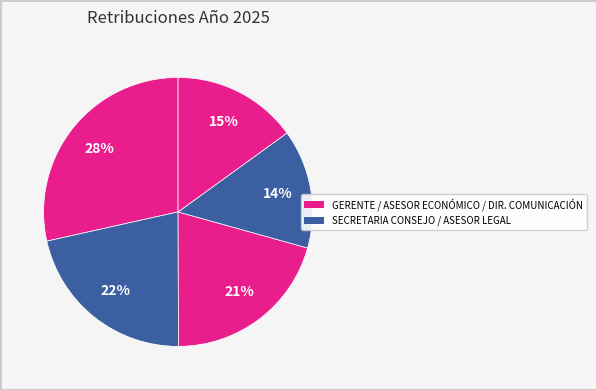

Which slice is the largest?

GERENTE